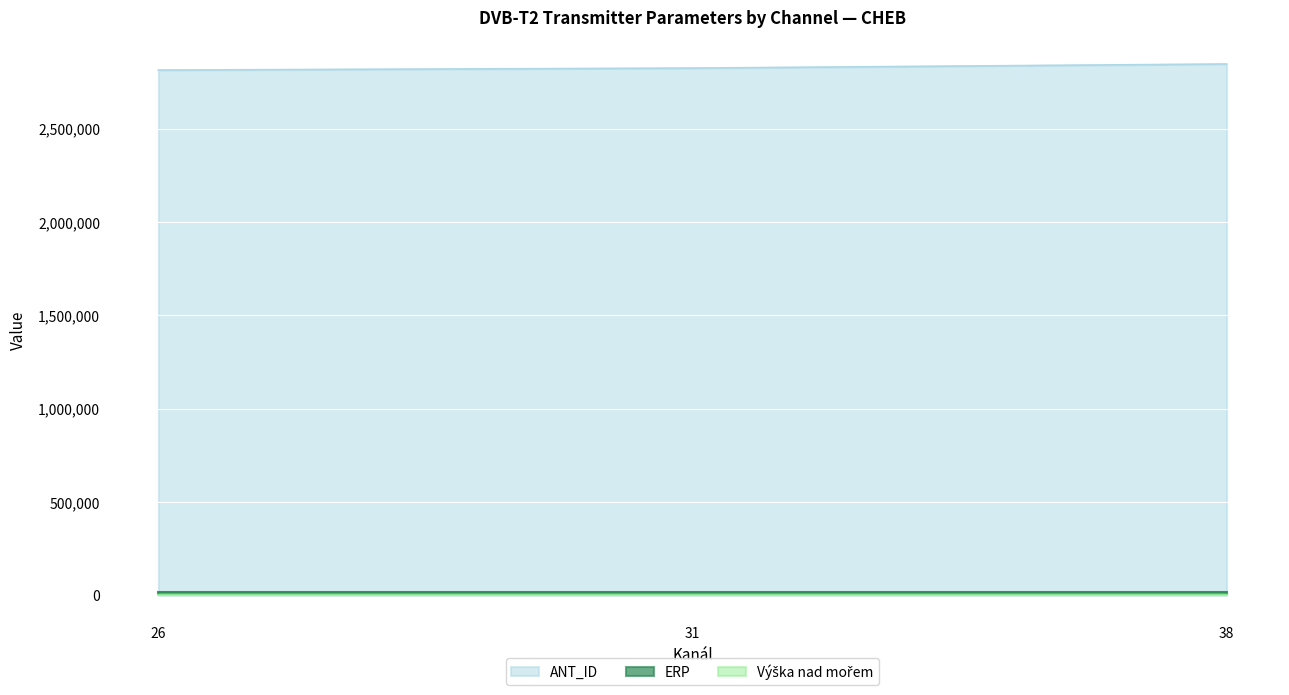

Reading right to left, transcribe all the data shown in this chart.

ANT_ID: 38=2845568	31=2823605	26=2813073
Výška nad mořem: 38=634	31=634	26=634
ERP: 38=19952	31=19952	26=19952